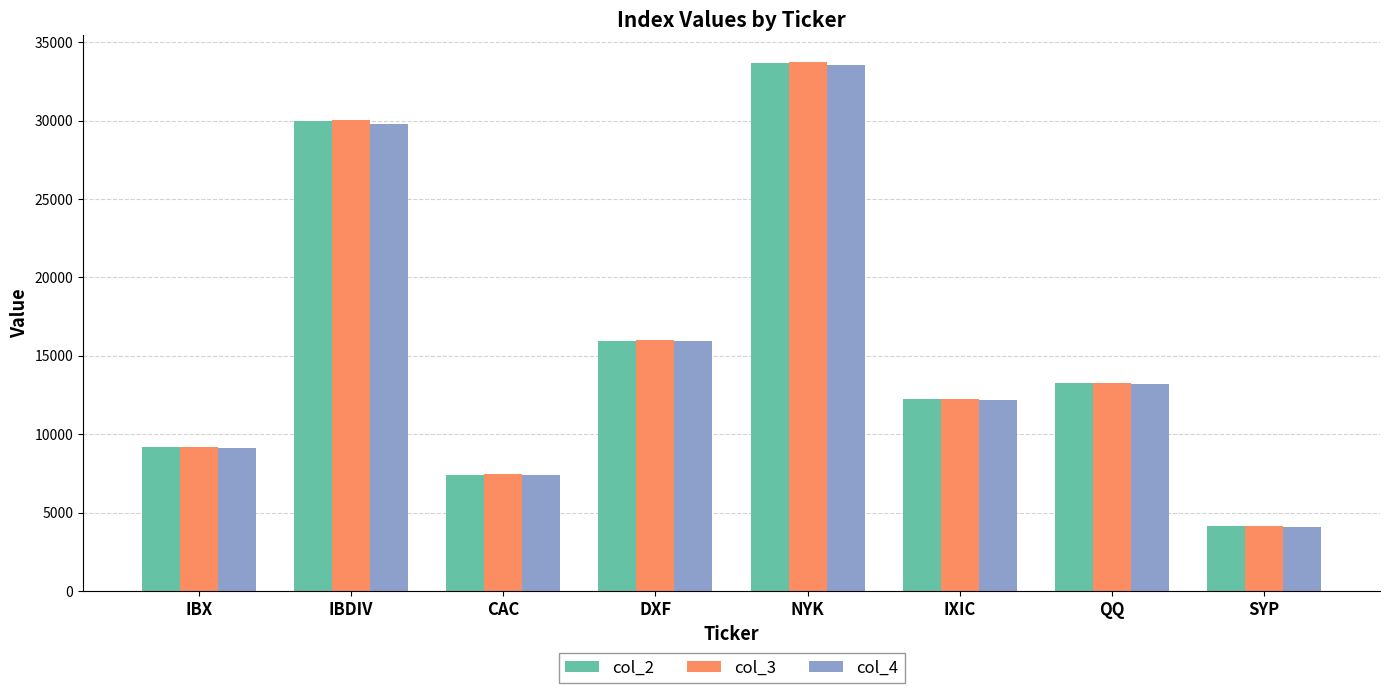

Does the chart contain any negative values?

No